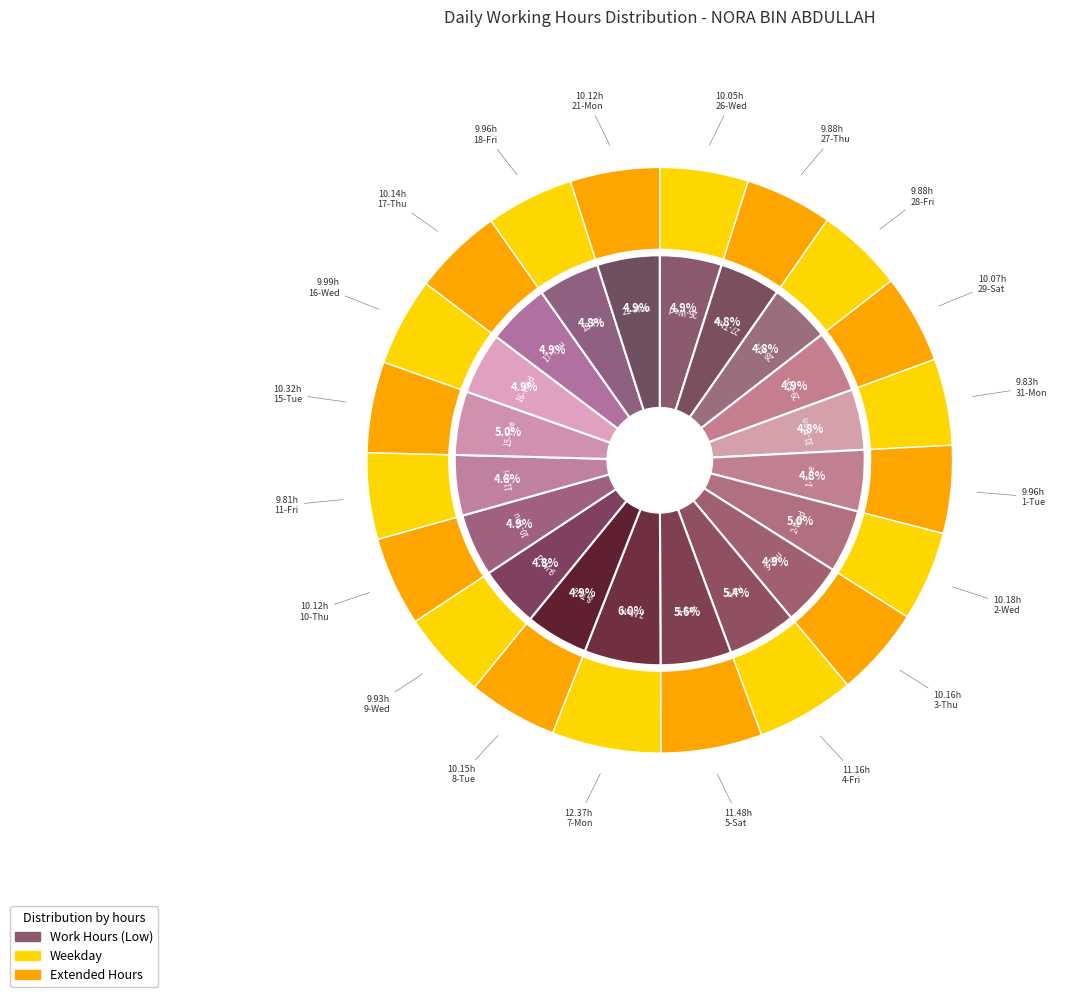

Does 10-Thu represent more than half of the total?

No